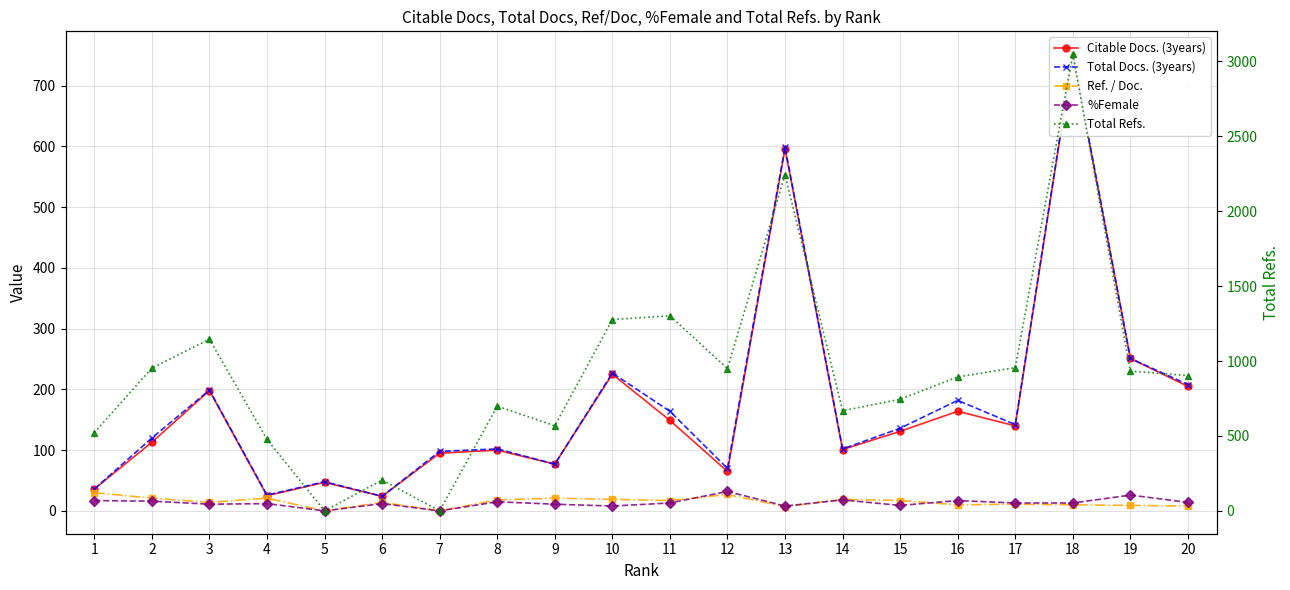

True or false: Total Docs. (3years) and Ref. / Doc. cross at least once.

False